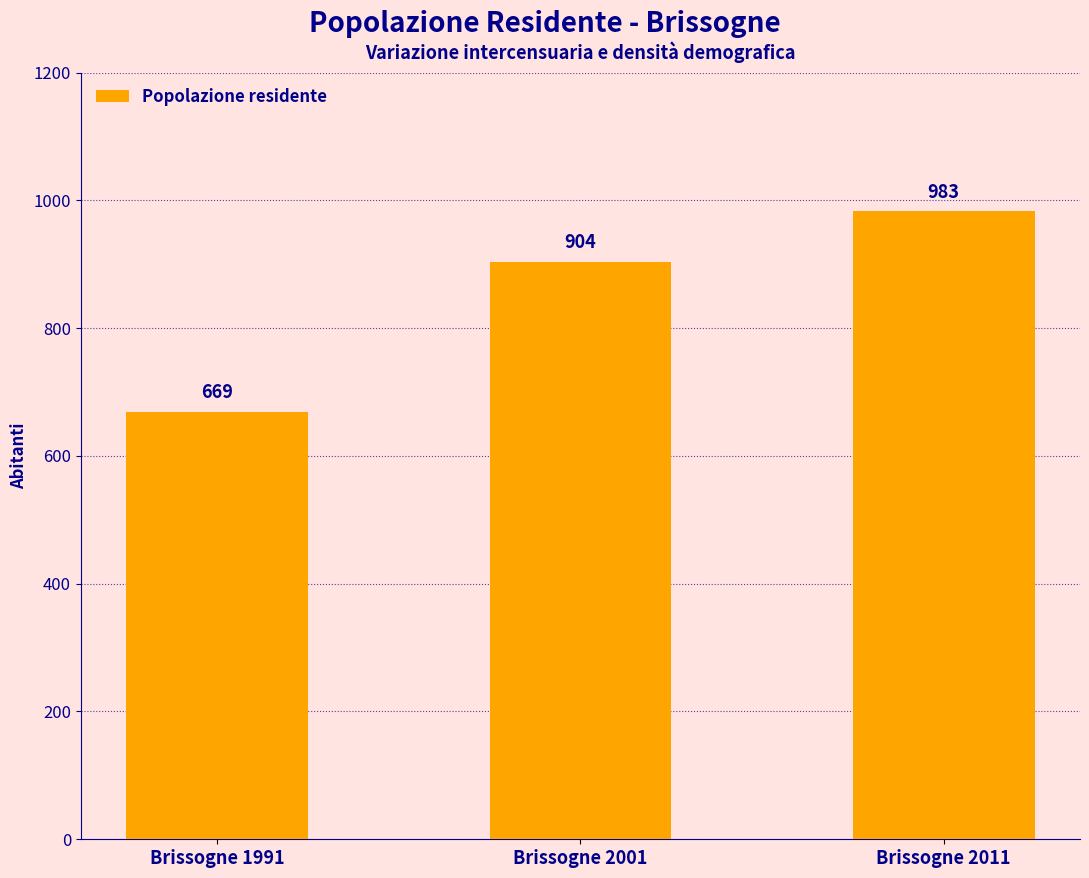

The value at Brissogne 2001 is 1486. True or false?

False